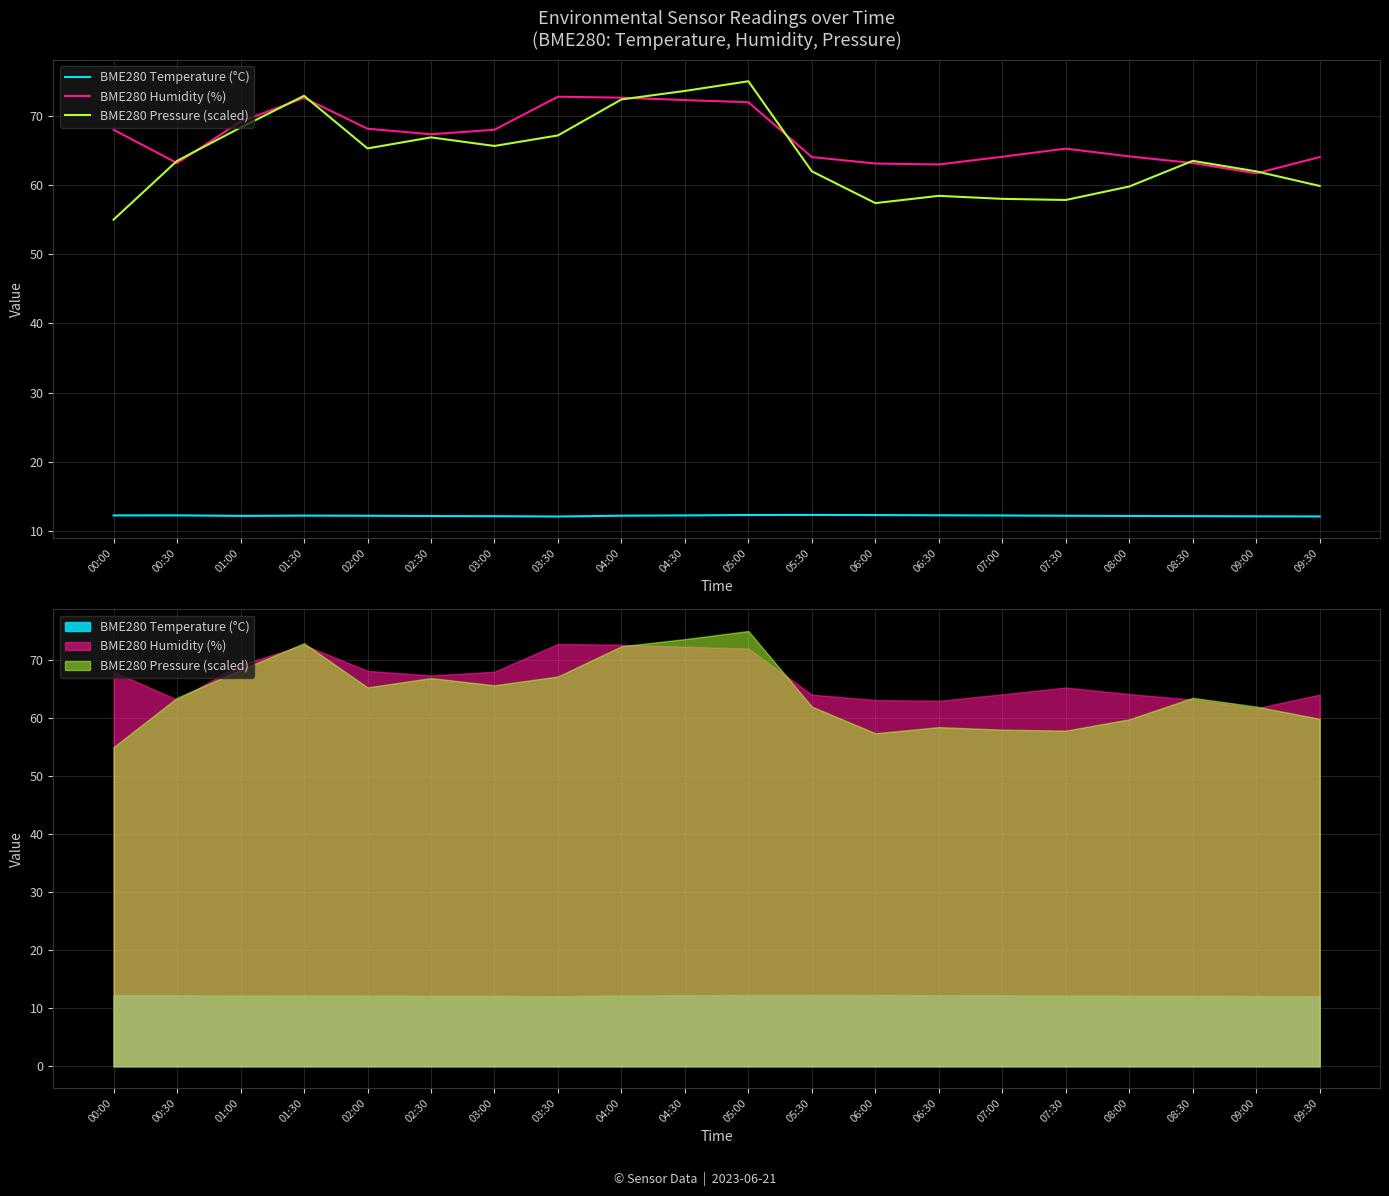

List the labels in order of BME280 Humidity (%) value, smallest first.

09:00, 06:30, 06:00, 00:30, 08:30, 05:30, 09:30, 07:00, 08:00, 07:30, 02:30, 00:00, 03:00, 02:00, 01:00, 05:00, 04:30, 01:30, 04:00, 03:30